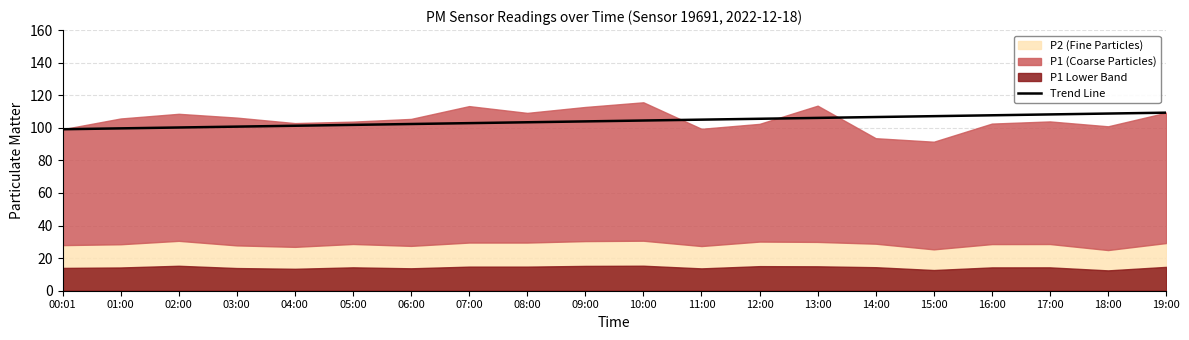

How many data points are less than 104?

10